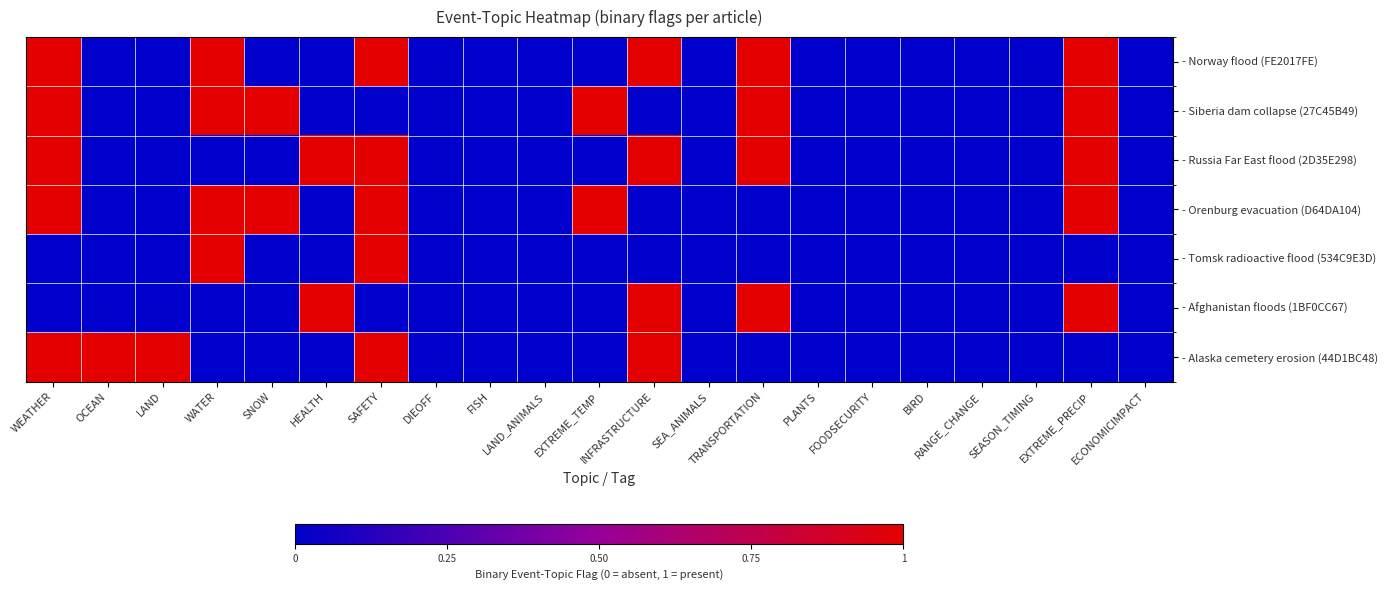

At how many categories does at least one series exceed 0?

11